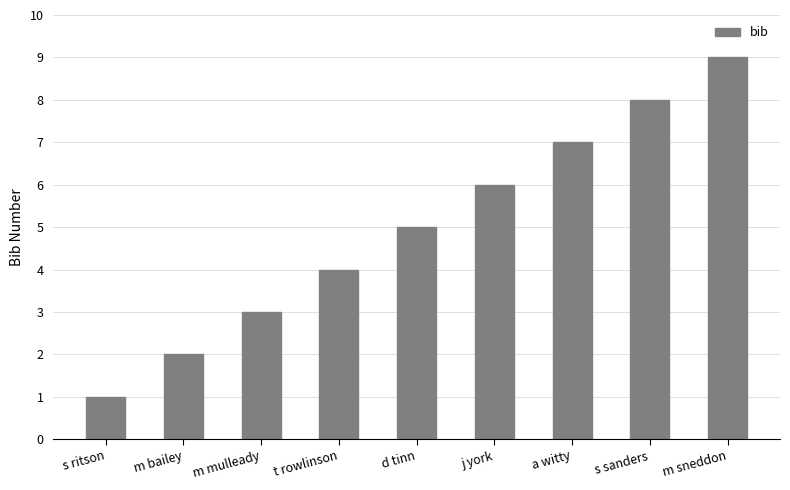

Reading right to left, transcribe all the data shown in this chart.

m sneddon=9	s sanders=8	a witty=7	j york=6	d tinn=5	t rowlinson=4	m mulleady=3	m bailey=2	s ritson=1